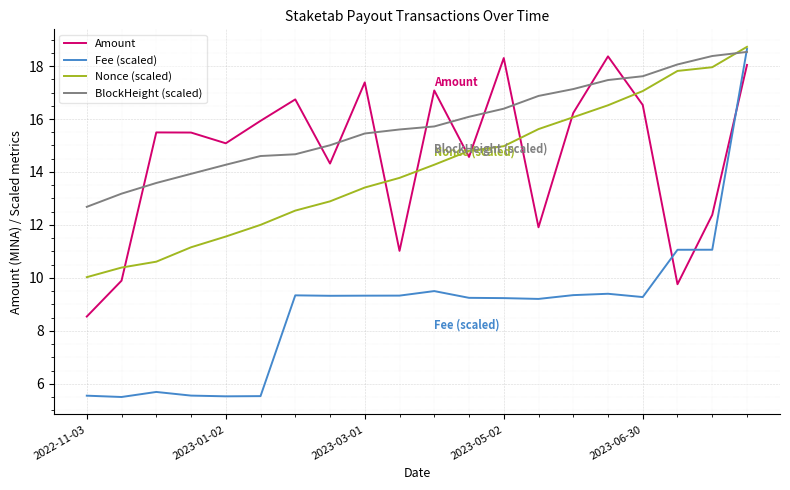

What is the maximum value shown in the chart?

18.7